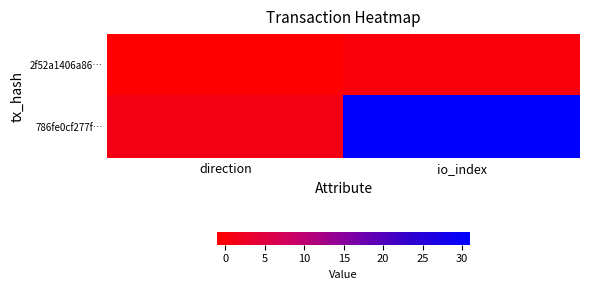

What is the greatest value displayed?

31